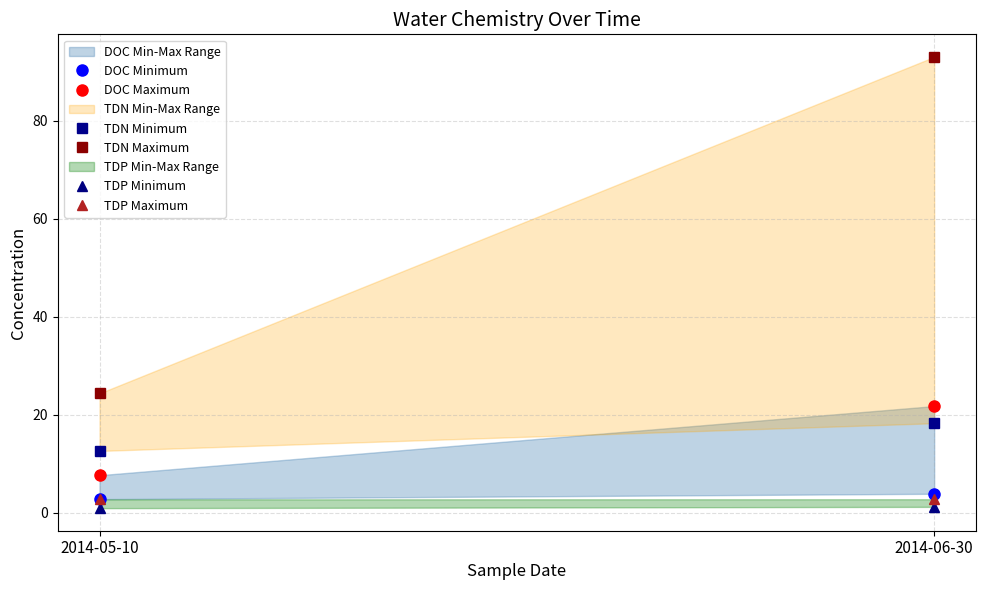

Which series has the largest range (max minus min)?

TDN Maximum